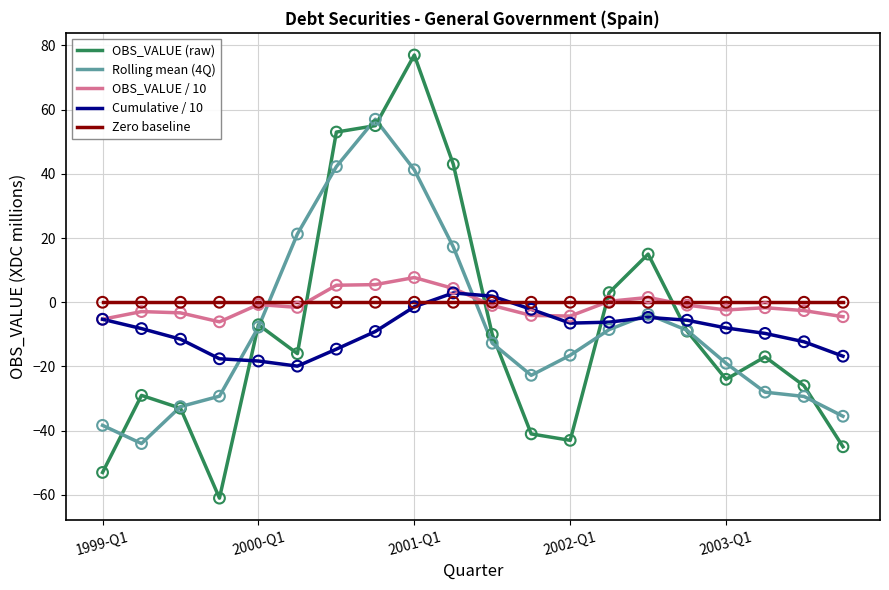

After their last crossing, which series has the higher values: Rolling mean (4Q) or Zero baseline?

Zero baseline